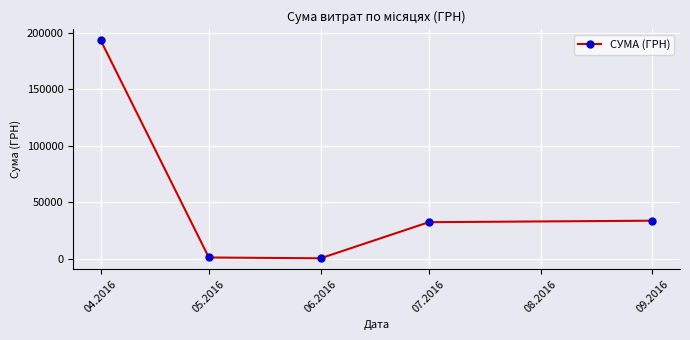

How many interior local valleys (lower than both neighbors) does the data have?

1